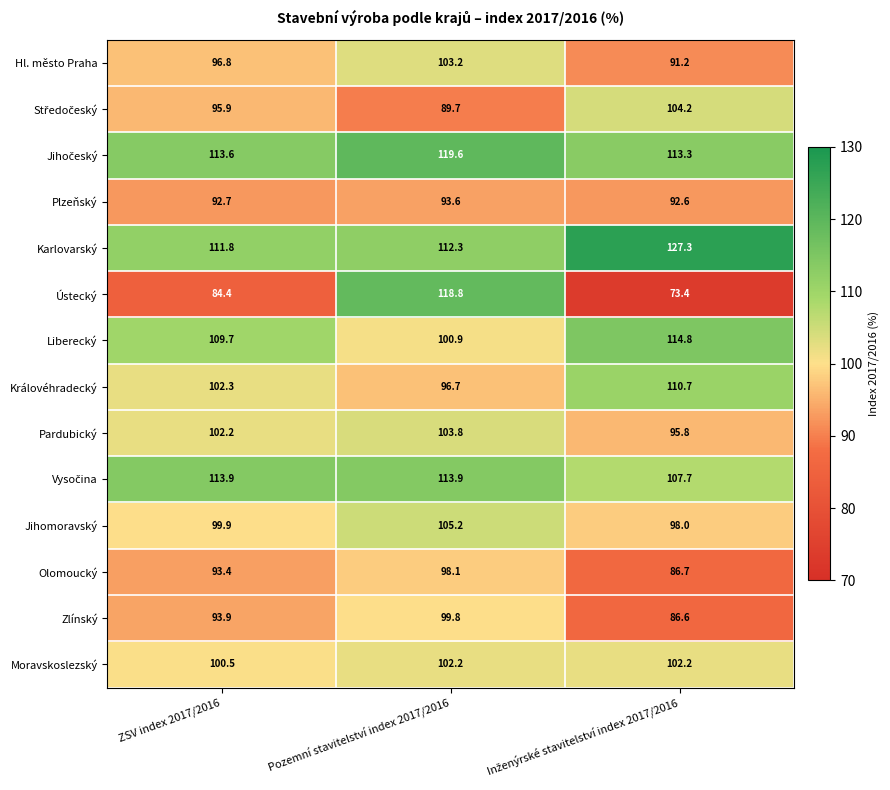

At how many categories does at least one series exceed 75?

3